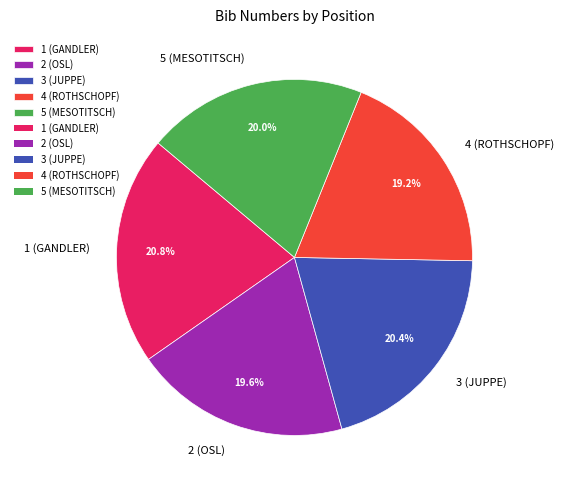

What is the ratio of the value at 2 (OSL) to the value at 1 (GANDLER)?

0.9